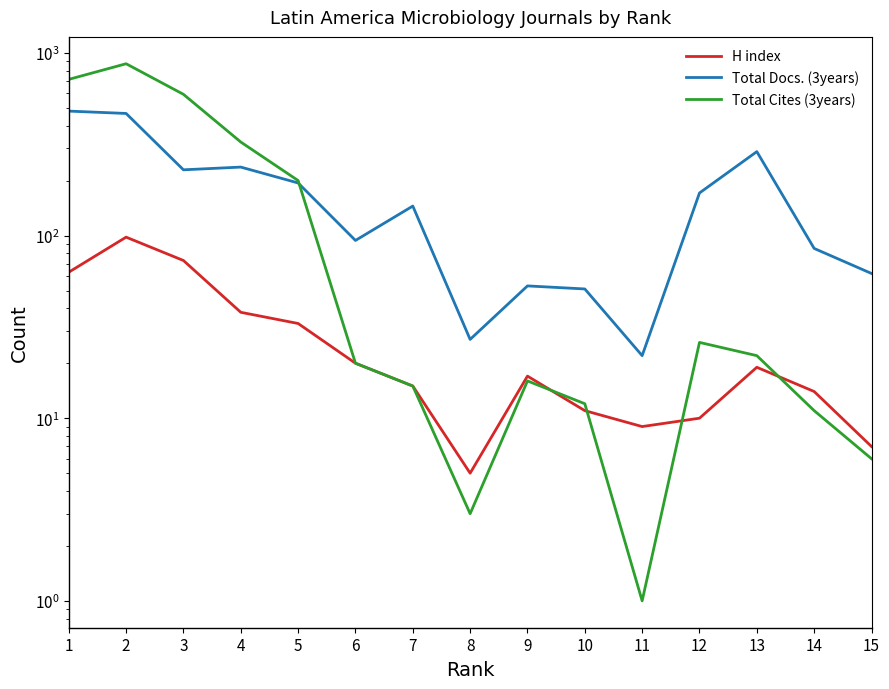

How many interior local peaks does the Total Cites (3years) series have?

3